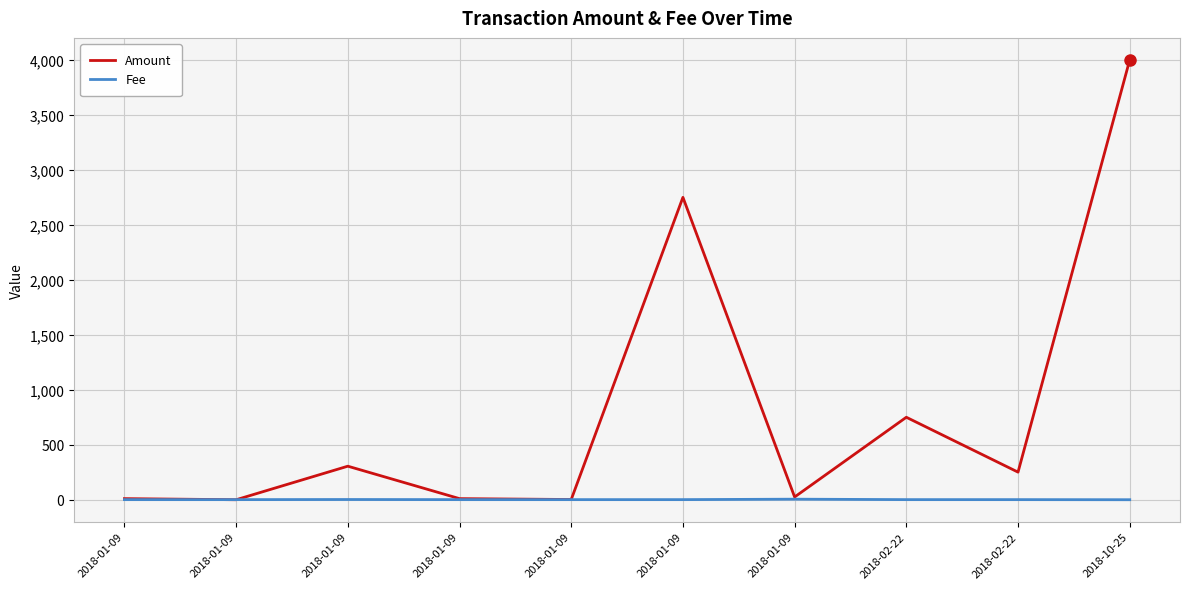

How many lines are shown in the chart?

2